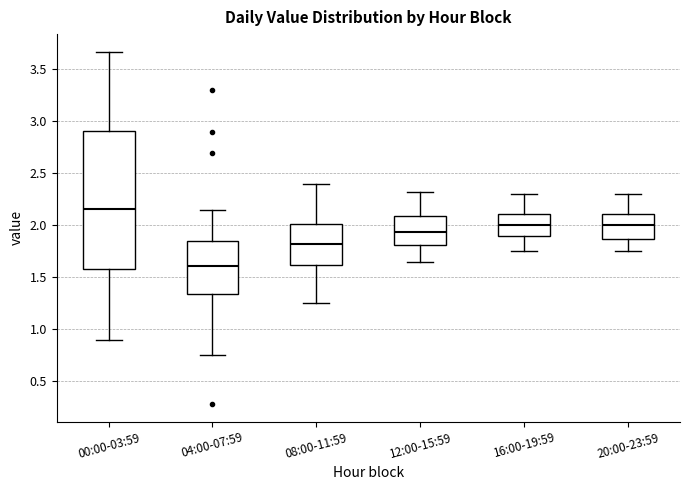

Where does the lower whisker of the box for 00:00-03:59 end on the y-axis? The values are not printed on the chart, so give them approximately, as read against the axis.

0.90